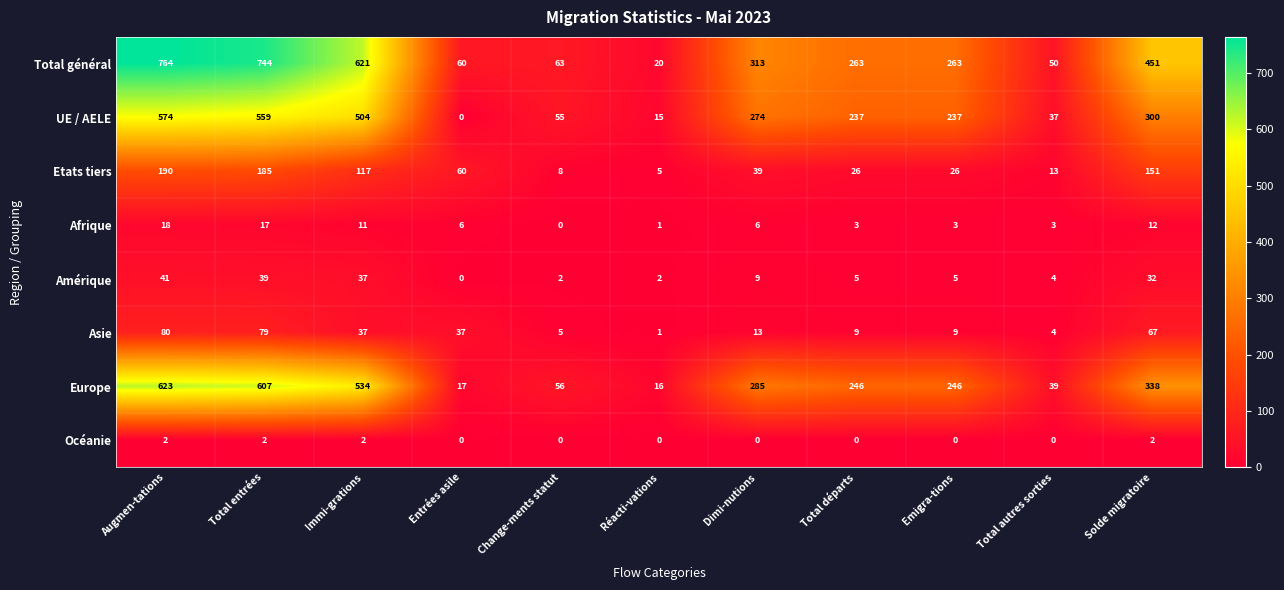

What is the sum of the Afrique values at Total entrées and Emigra-tions?

20